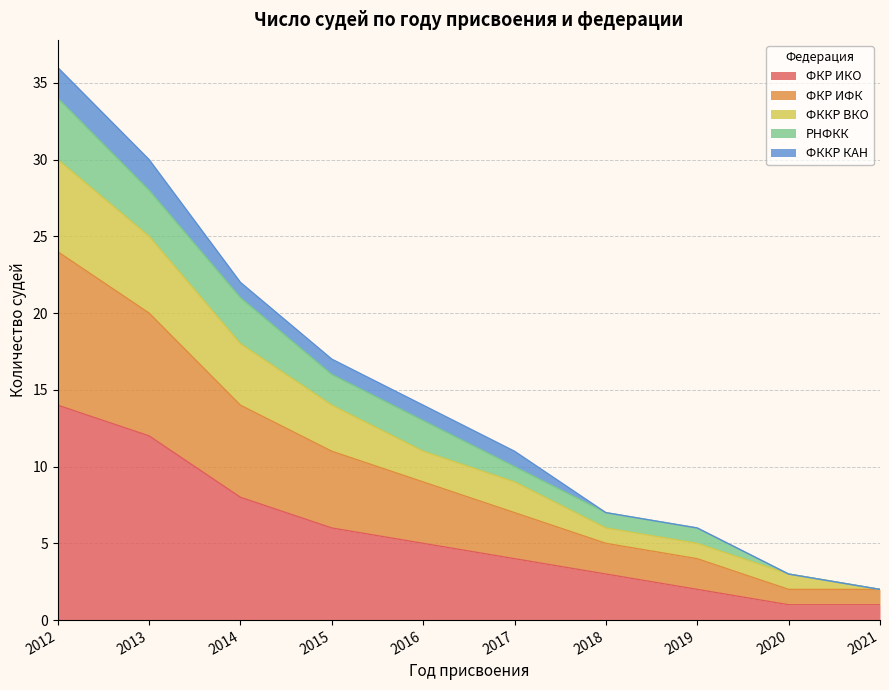

The value of ФКР ИКО at 2012 is 19. True or false?

False